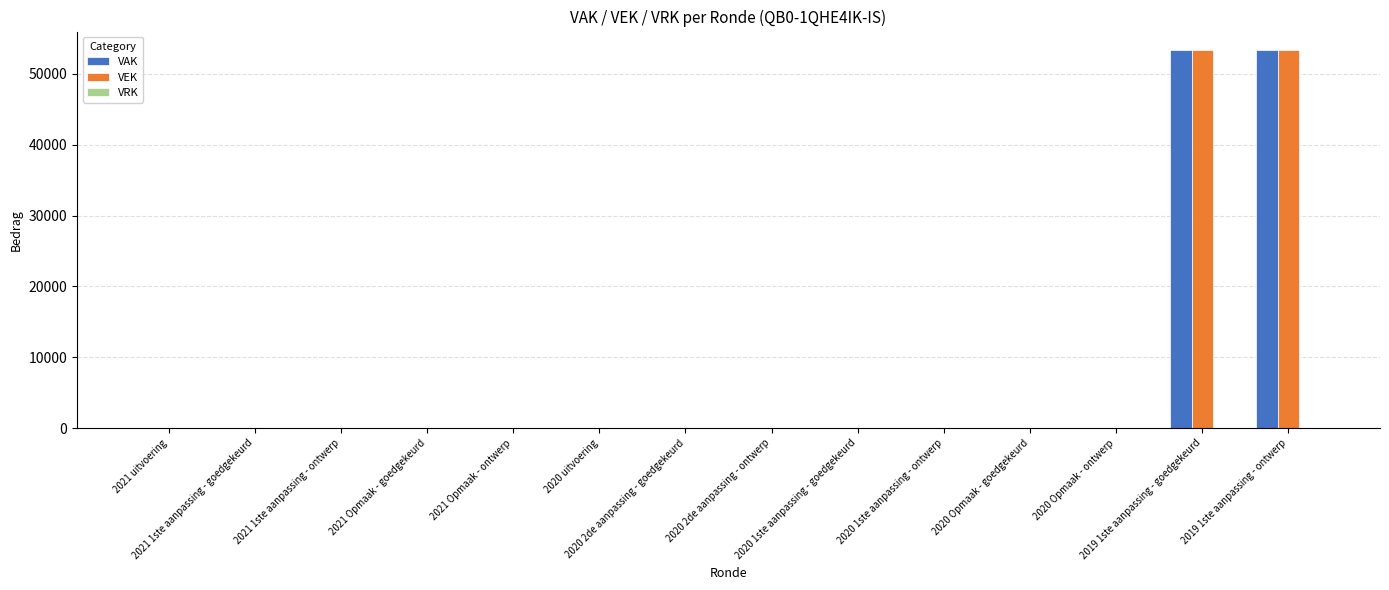

What is the greatest value displayed?

53300